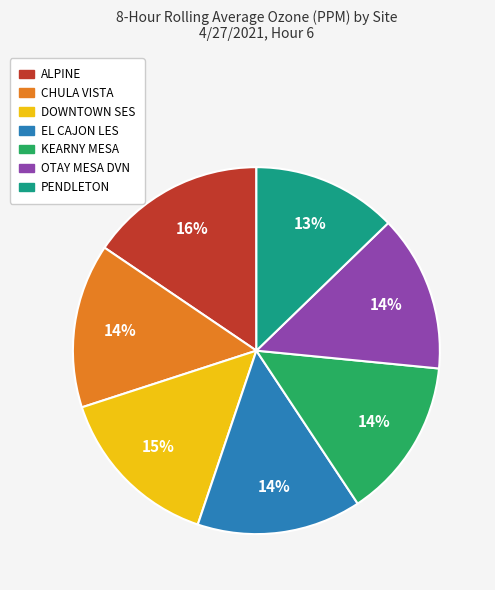

How many slices are in this pie chart?

7